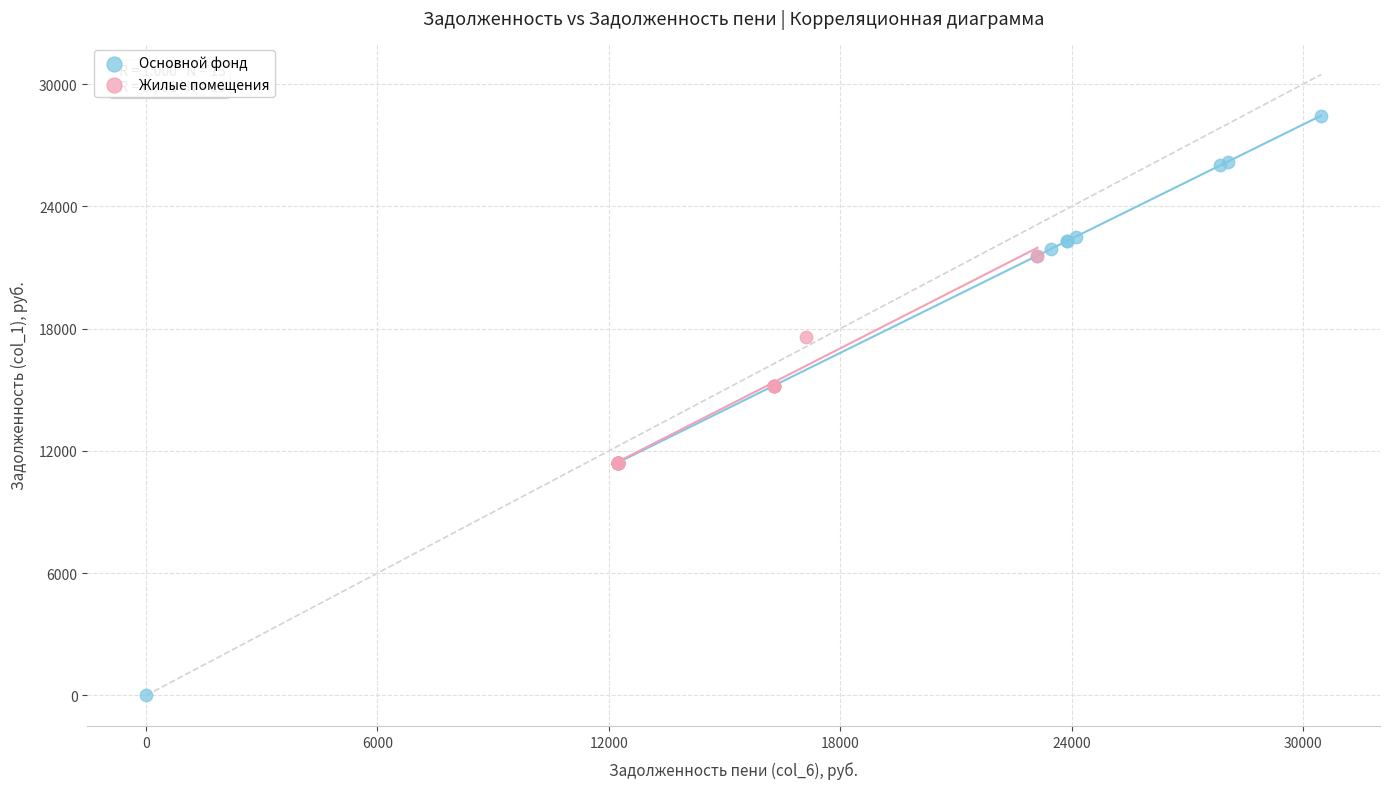

Which series contains the highest Y value?

Основной фонд